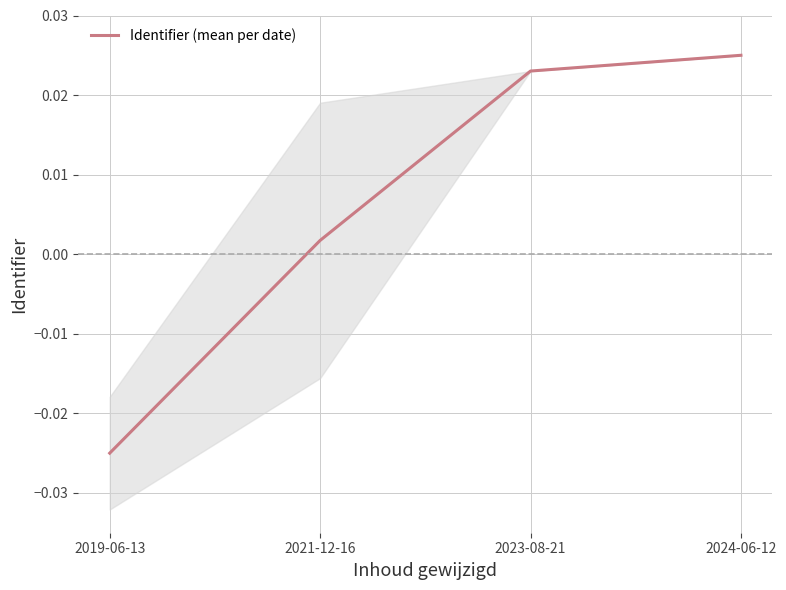

List the labels in order of value, largest first.

2024-06-12, 2023-08-21, 2021-12-16, 2019-06-13